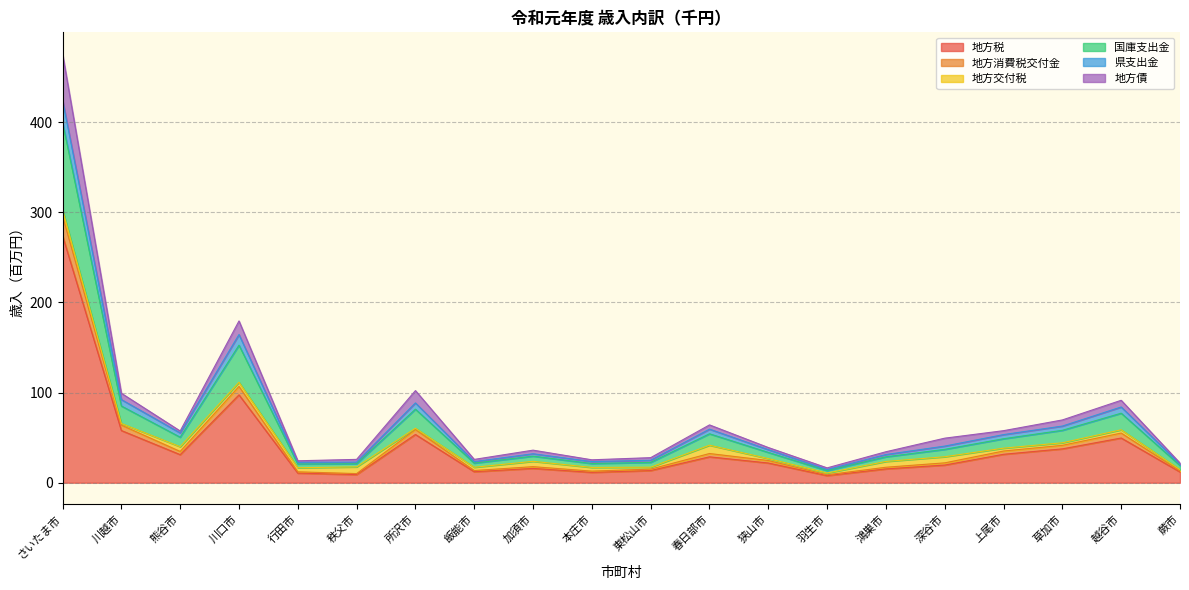

Is it true that 地方税 equals 57.9 at 川越市?

True